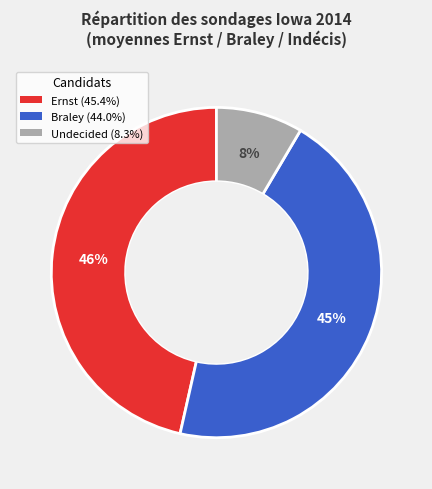

To the nearest percent, what is the combined percentage of Braley and Ernst?

92%